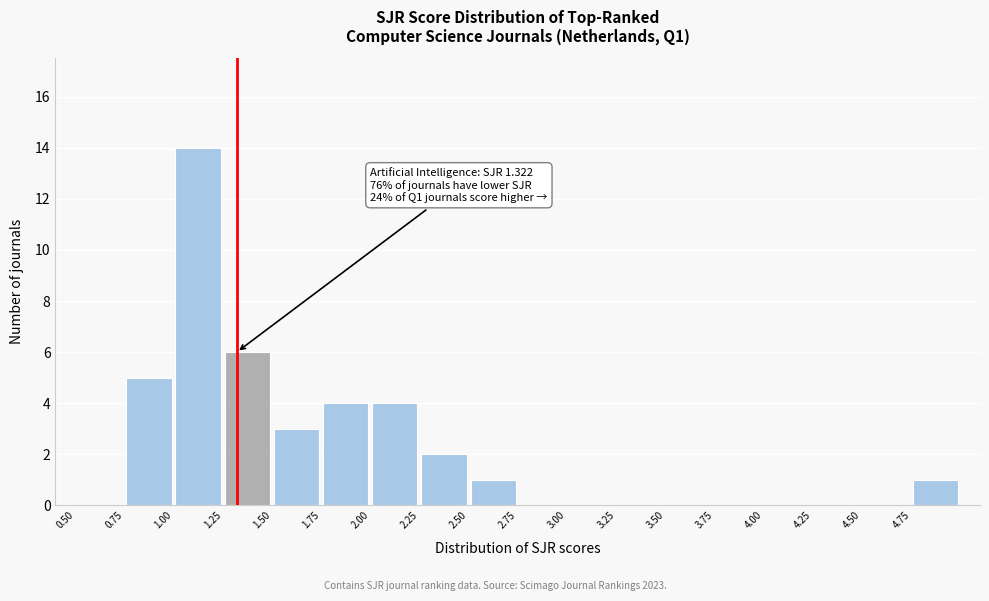

Which range on the x-axis has the tallest bar?

1.00 to 1.25